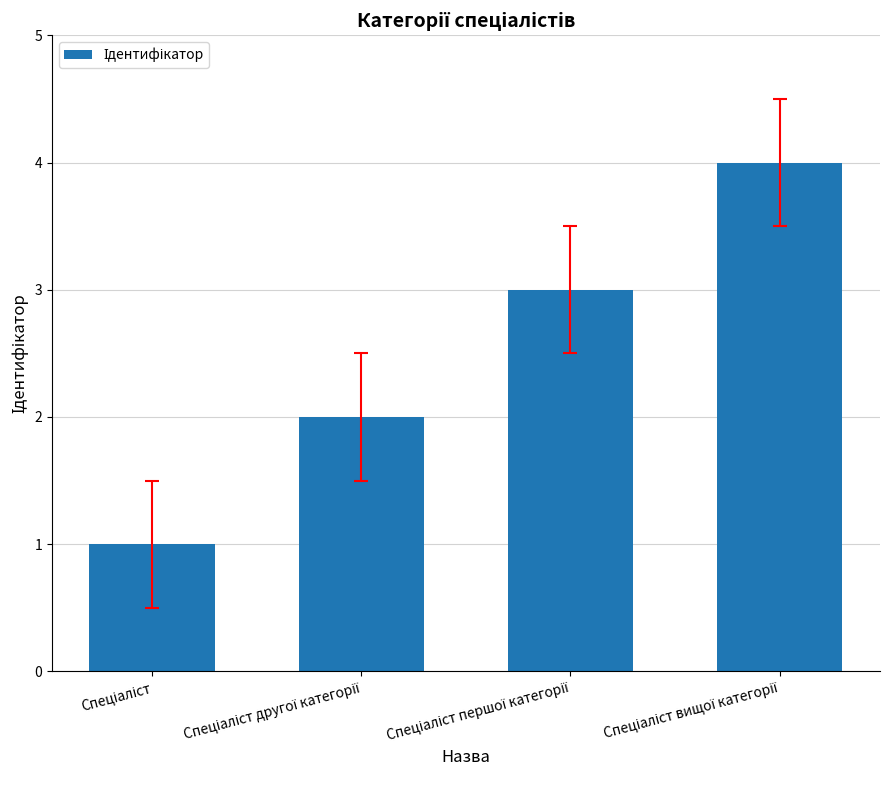

How many bars are there in total?

4